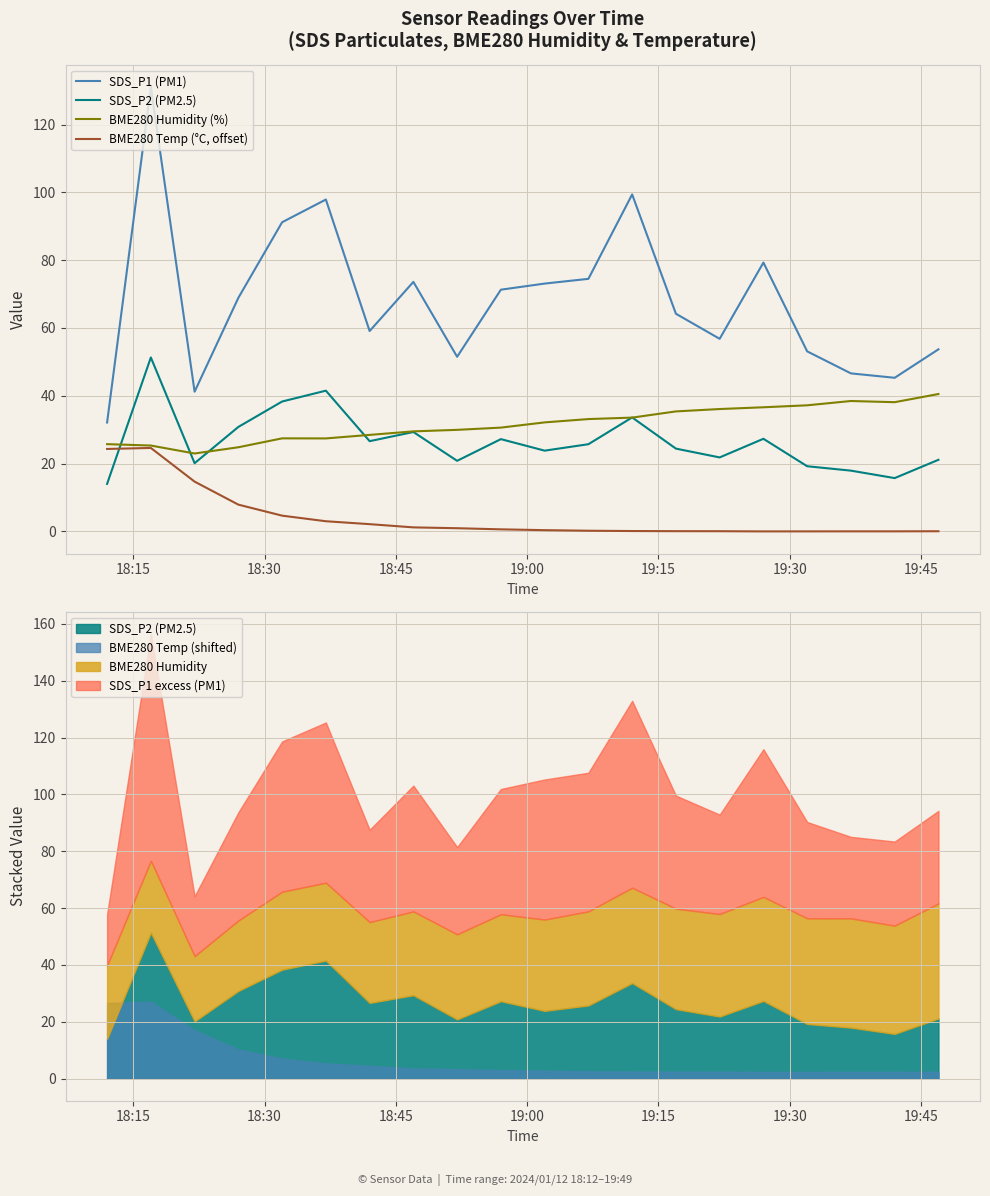

Is it true that BME280 Temp (°C, offset) equals 0.2 at 10?

False